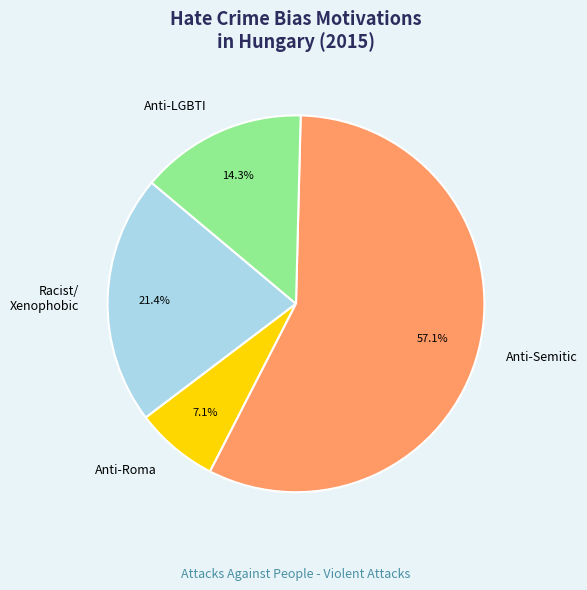

How many slices are in this pie chart?

4